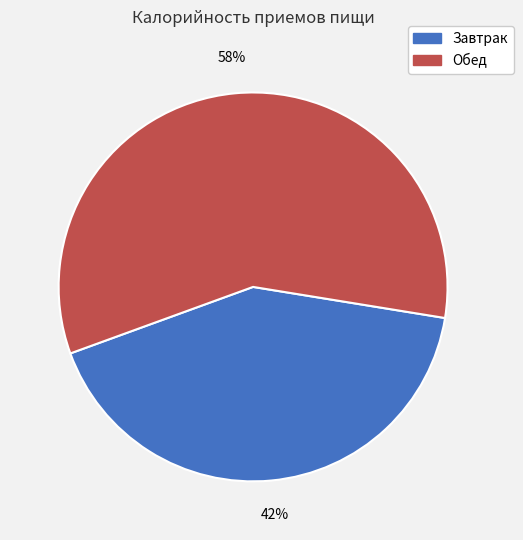

What is the ratio of the value at Обед to the value at Завтрак?

1.4